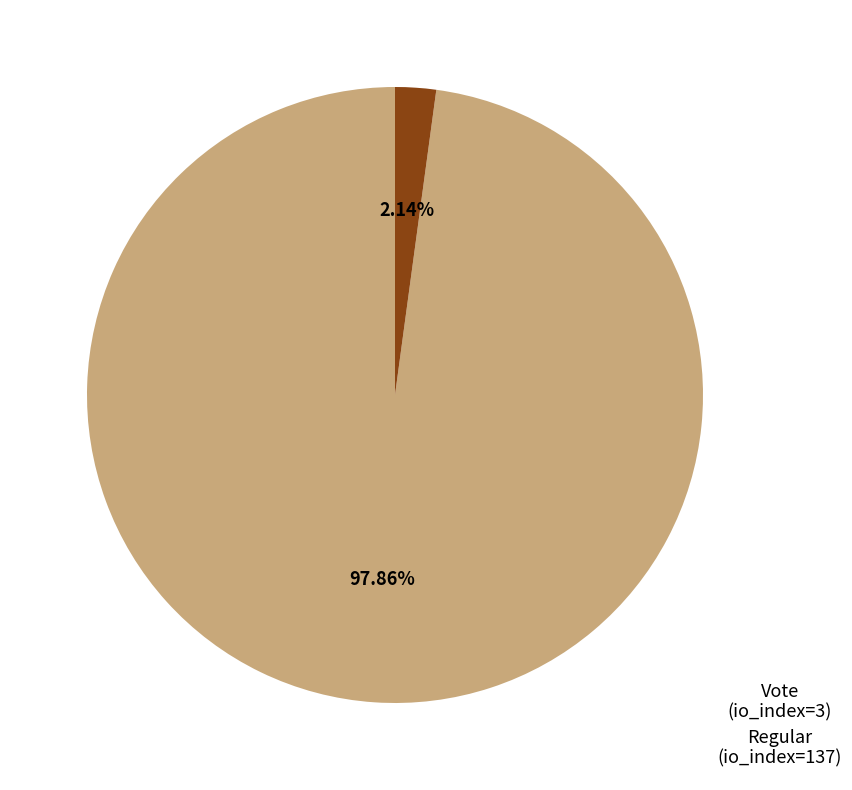

Is there a majority slice in this chart?

Yes